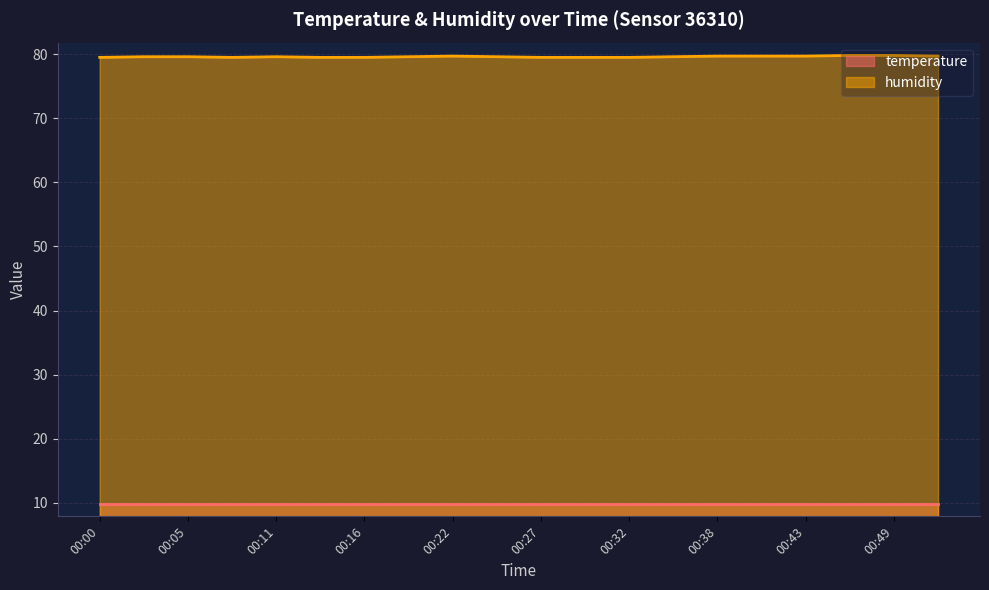

How many points are lower than both their immediate neighbors (excluding endpoints)?

1